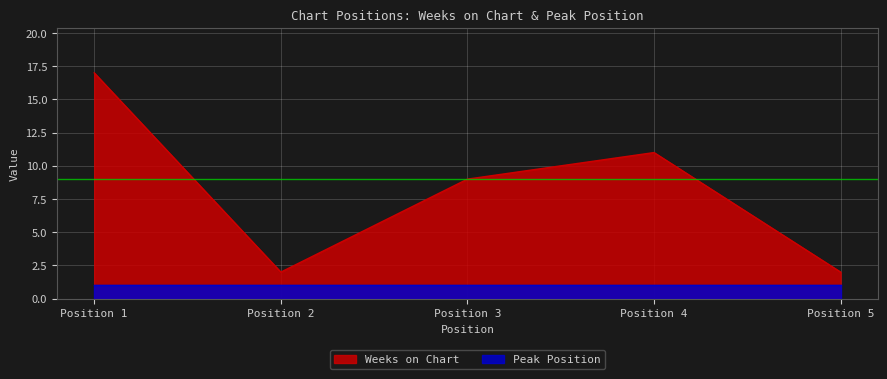

Rank the categories by value from highest to lowest.

1, 4, 3, 2, 5